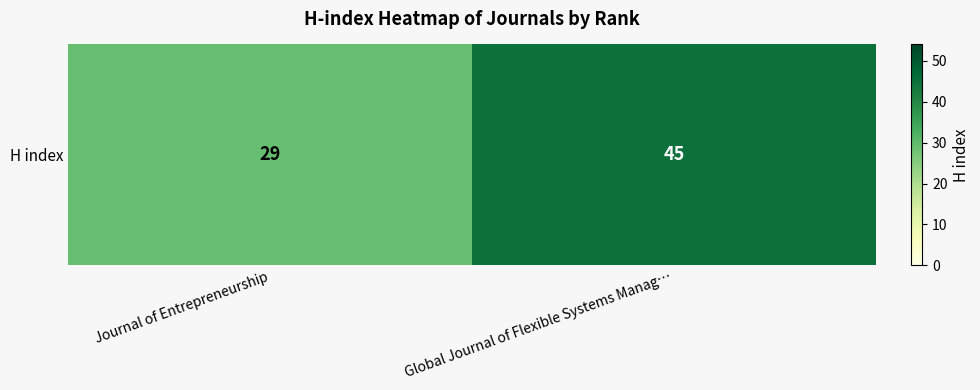

At which category does the chart reach its peak across all series?

Global Journal of Flexible Systems Manag…